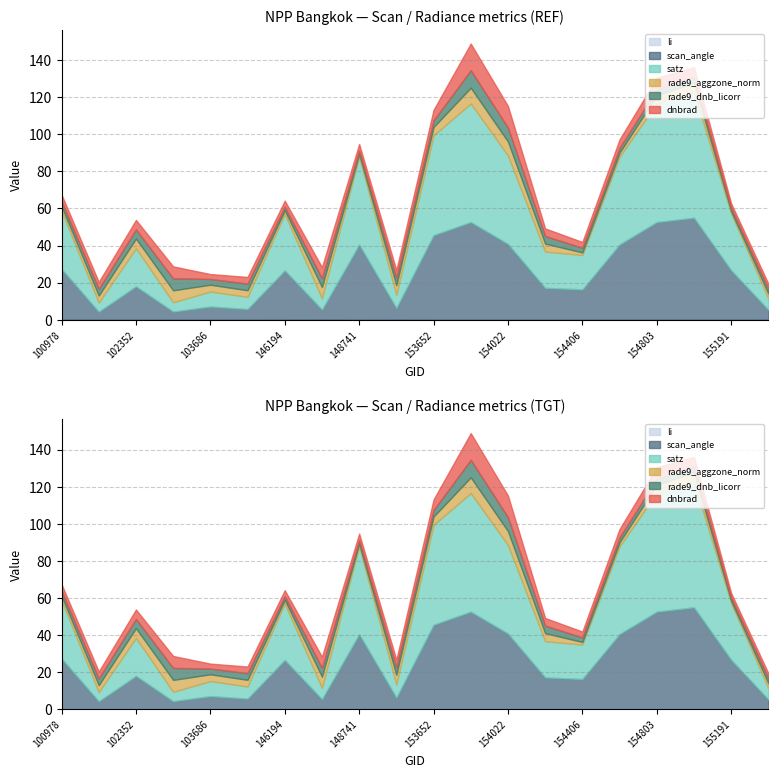

At how many categories does at least one series exceed 29?

10